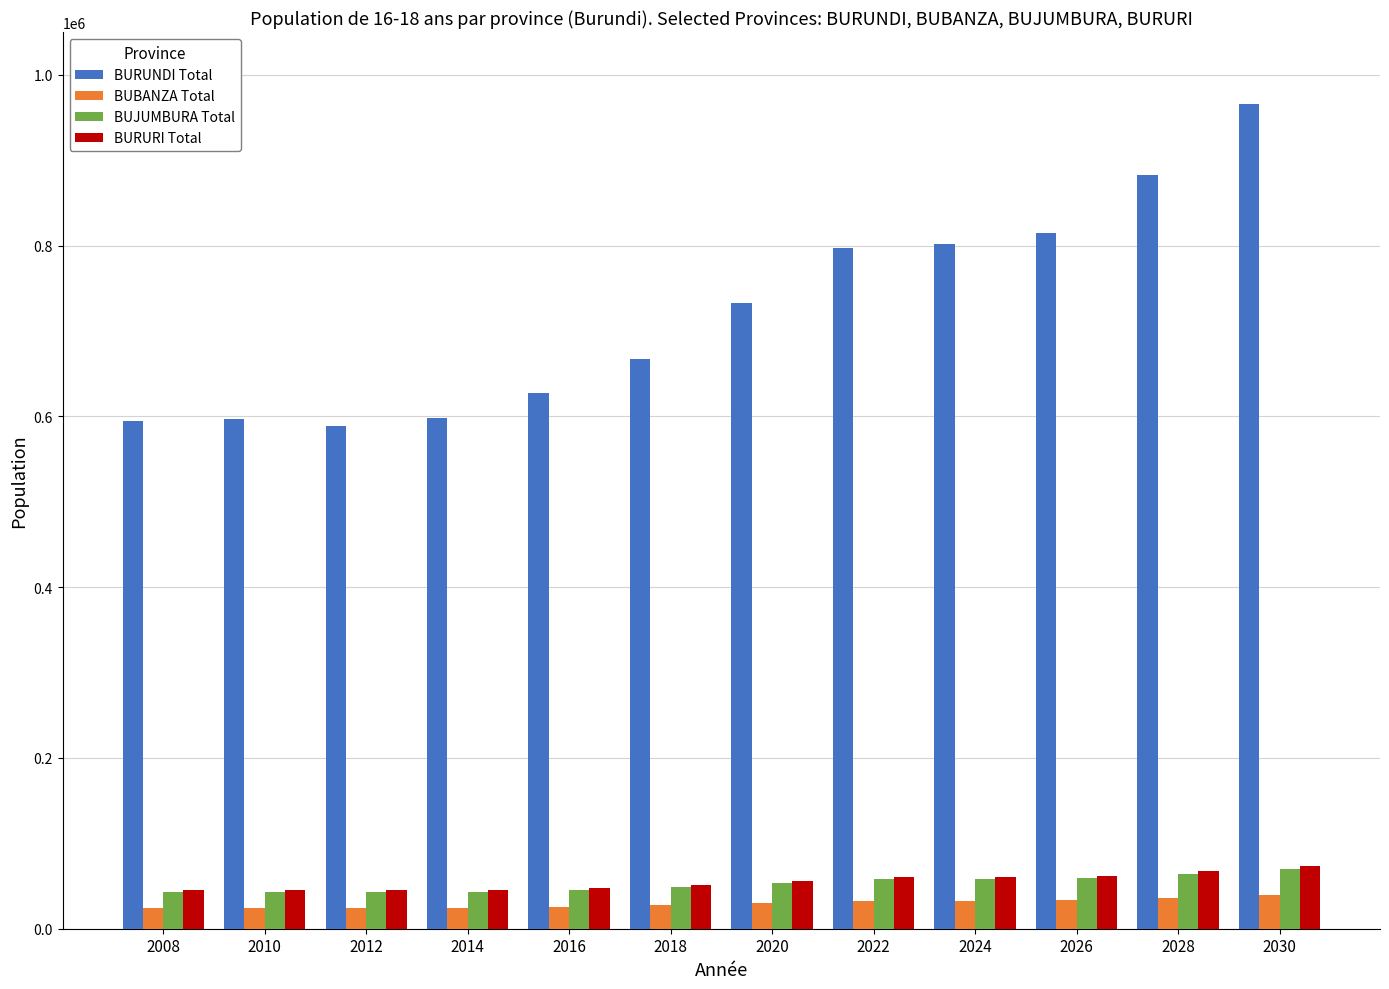

What are all the series names shown in the legend?

BURUNDI Total, BUBANZA Total, BUJUMBURA Total, BURURI Total